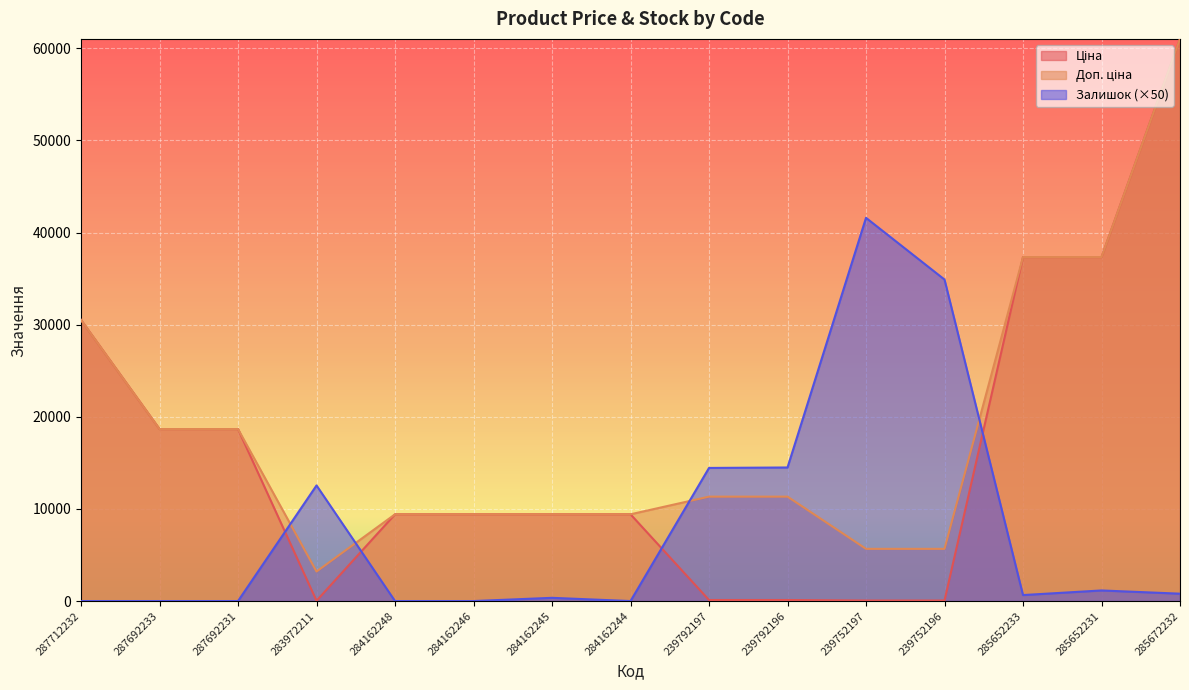

What are all the series names shown in the legend?

Ціна, Доп. ціна, Залишок